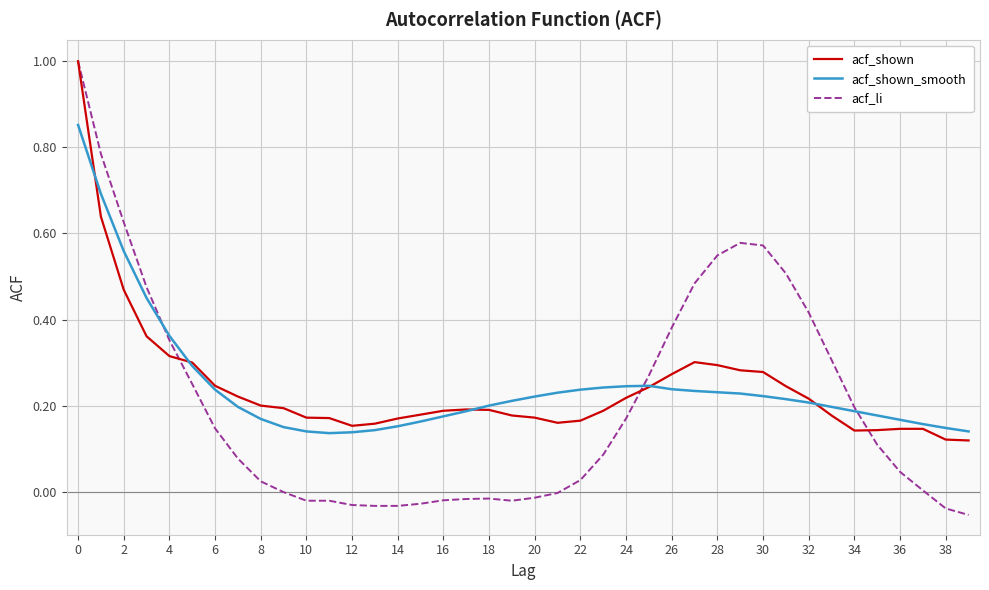

What is the highest value of the acf_li series?

1.0